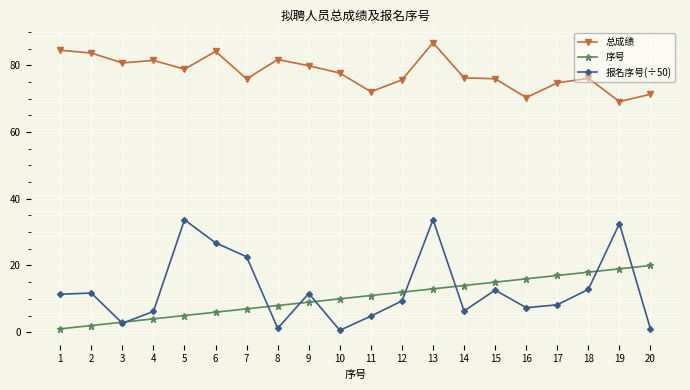

What is the approximate value of 总成绩 at 9?

79.9